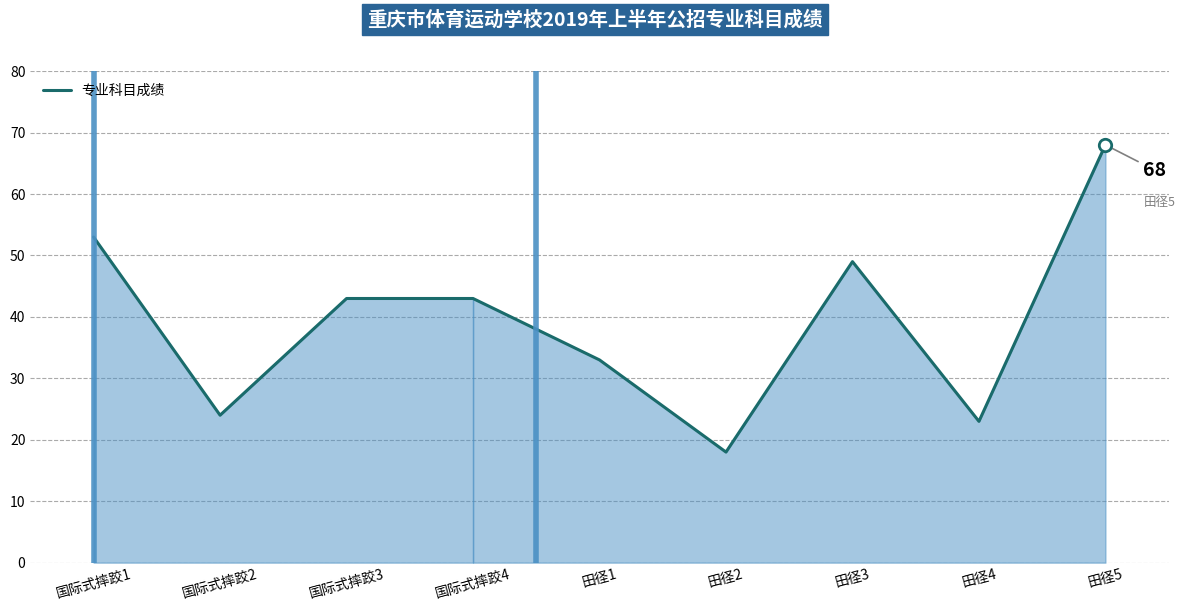

Which has a higher value, 田径1 or 田径2?

田径1